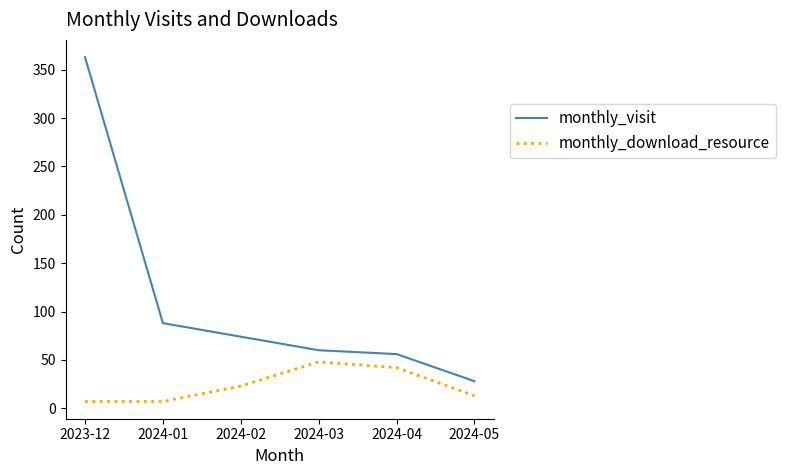

True or false: monthly_download_resource and monthly_visit intersect in this chart.

False